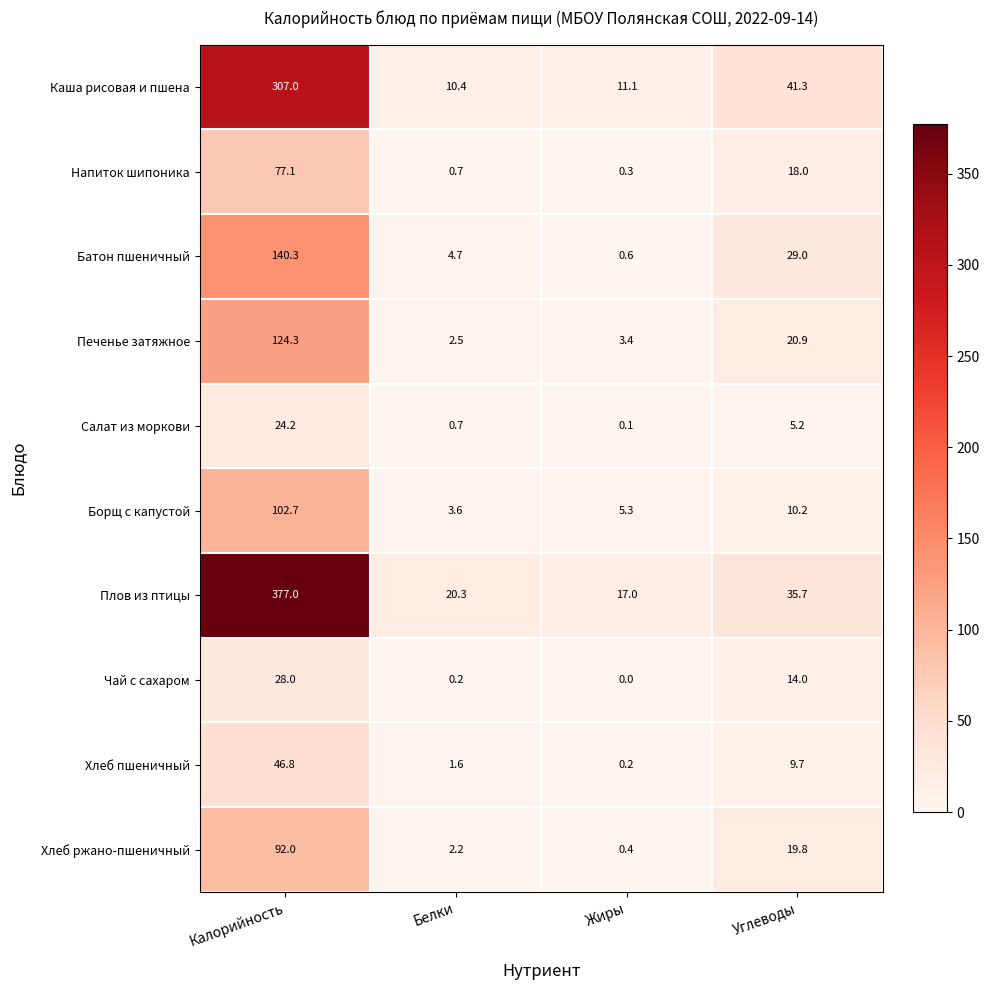

Which series changed the most between Белки and Жиры?

Батон пшеничный